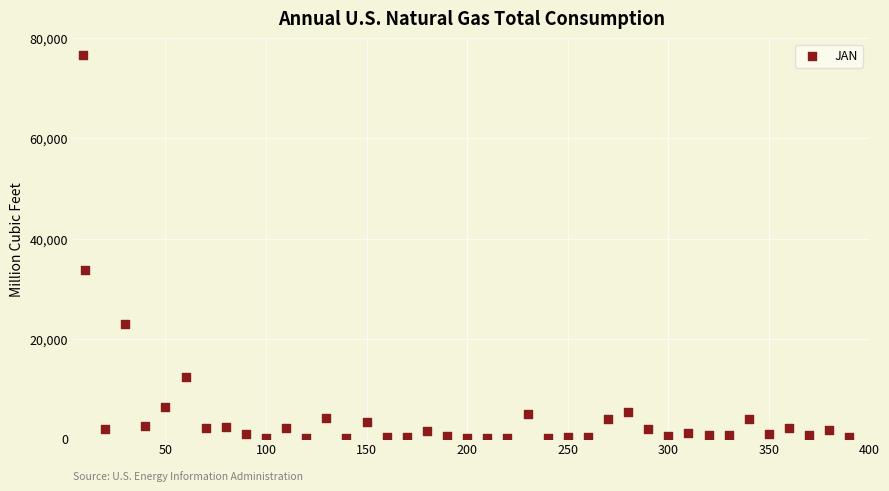

What Y value in the scatter plot is closest to 38387?

33821.7